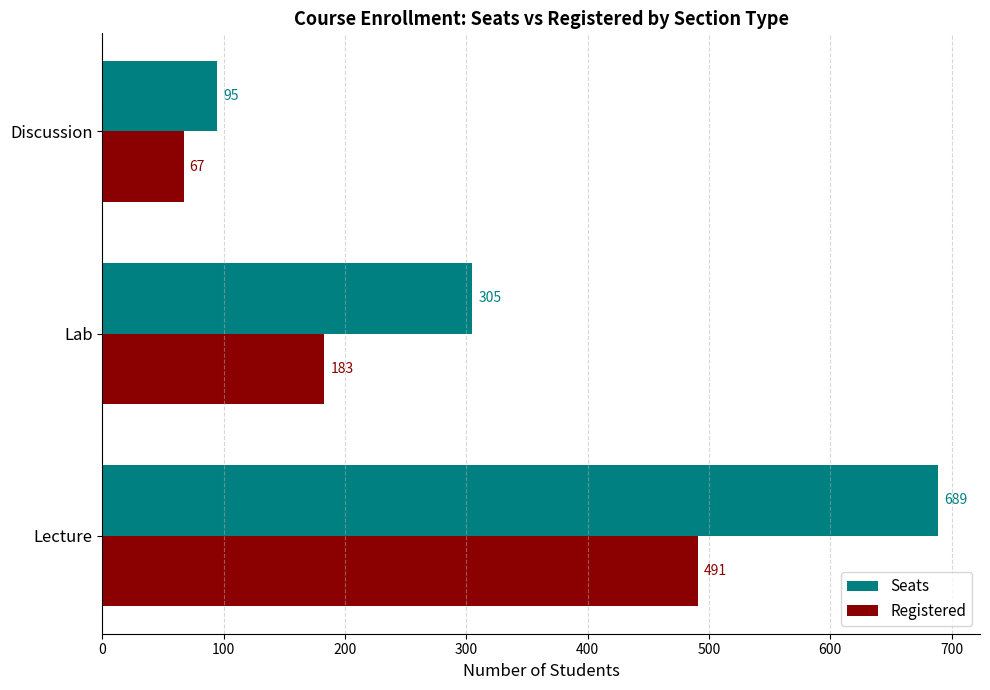

At which category is the sum across all series the highest?

Lecture